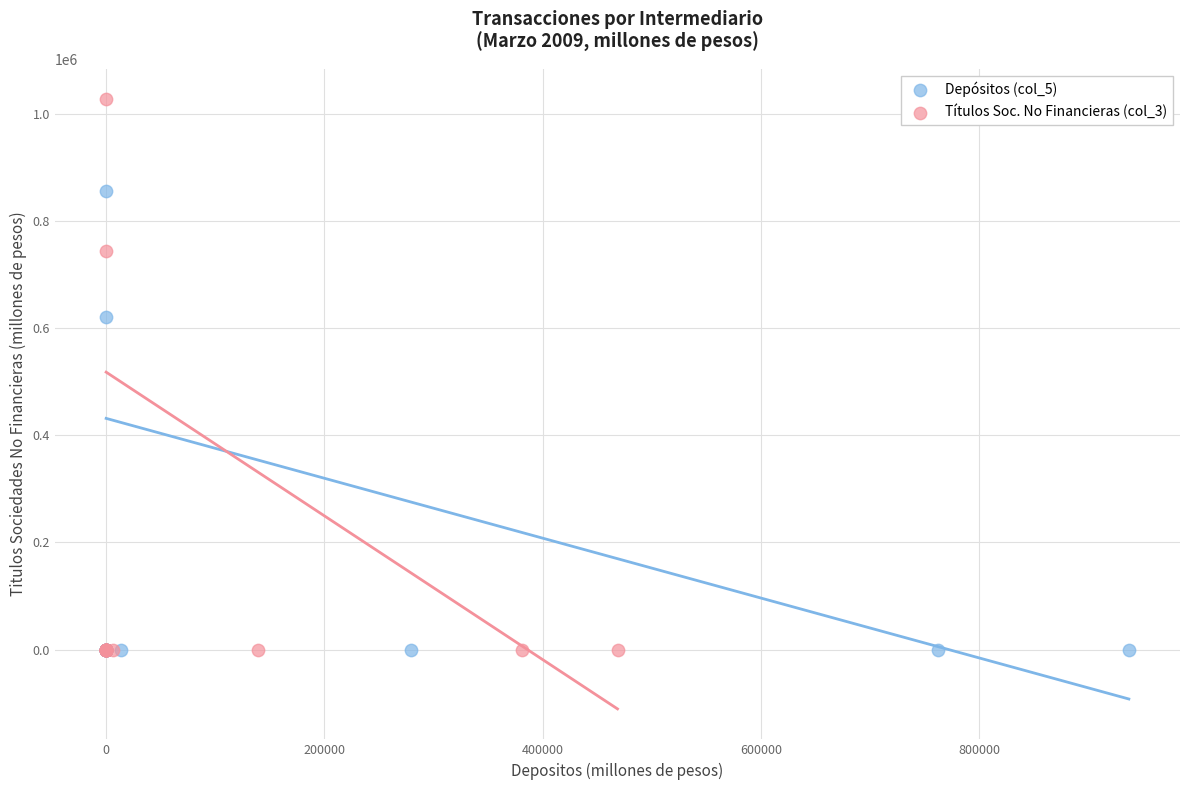

Which series has the largest Y range (max minus min)?

Títulos Soc. No Financieras (col_3)